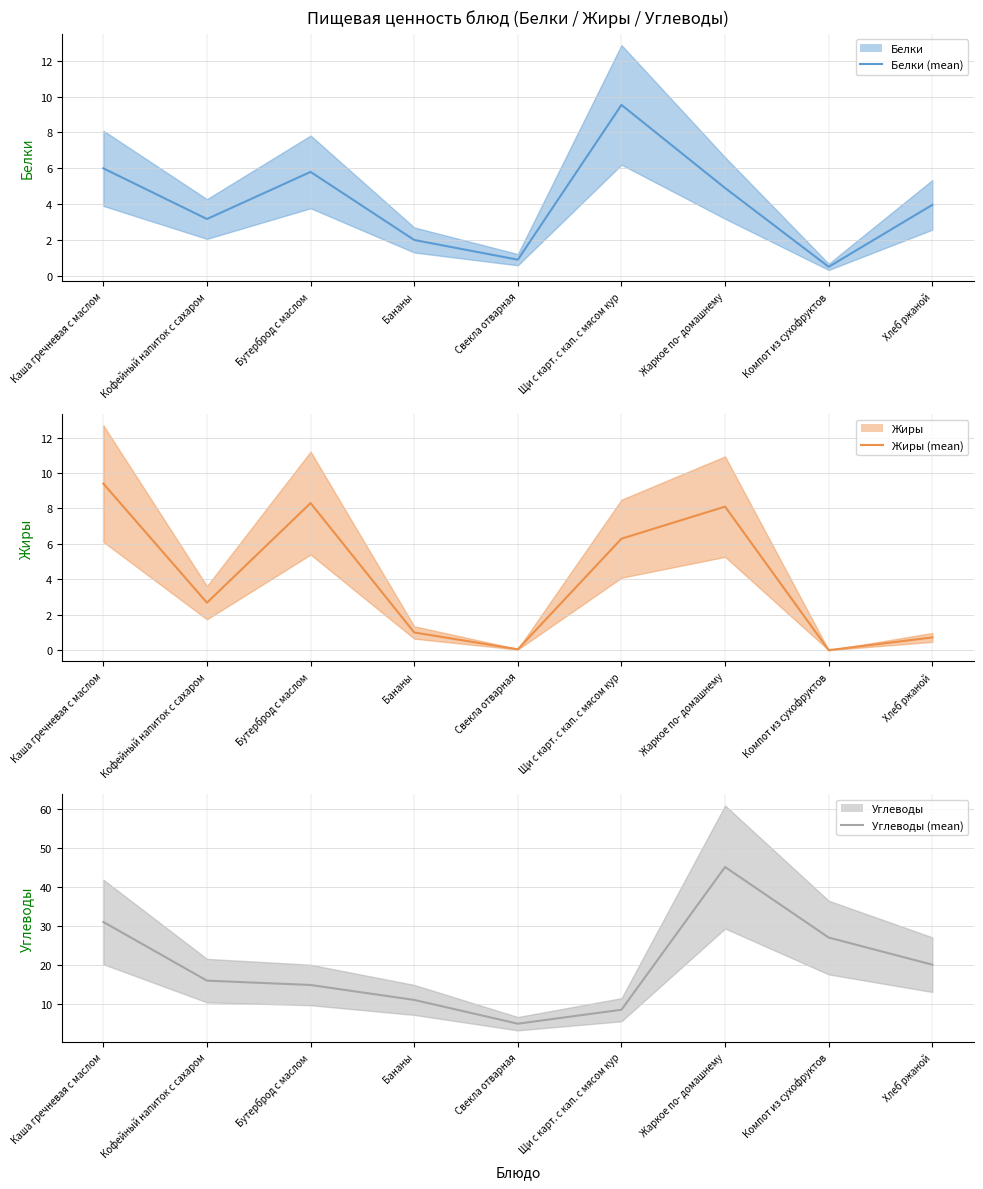

True or false: Углеводы (mean) has more than 2 interior local peaks.

False